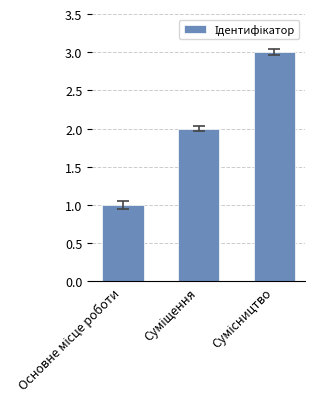

How many bars are there in total?

3